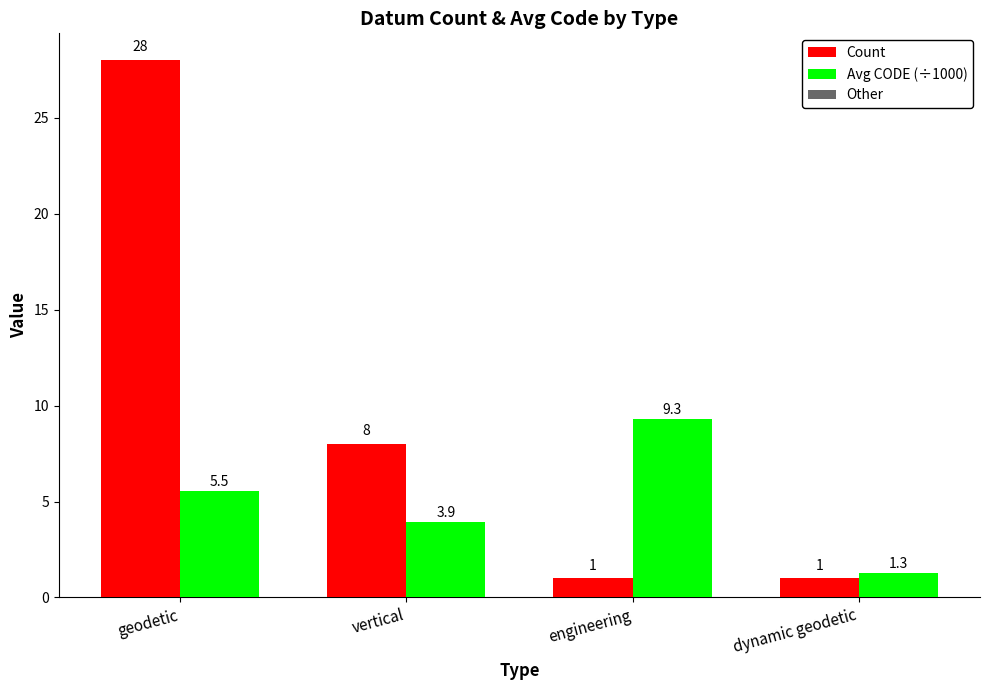

Which category has the highest value across all series?

geodetic